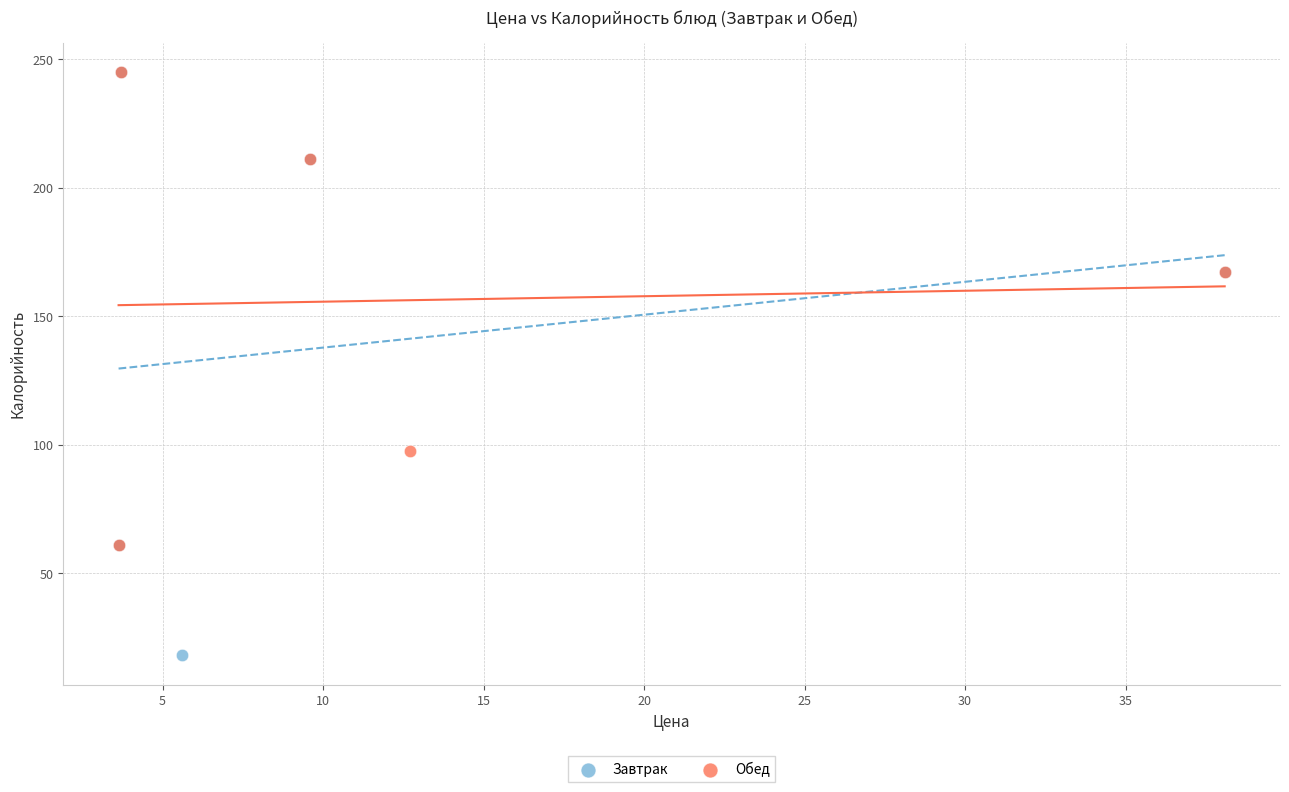

What are all the series names shown in the legend?

Завтрак, Обед